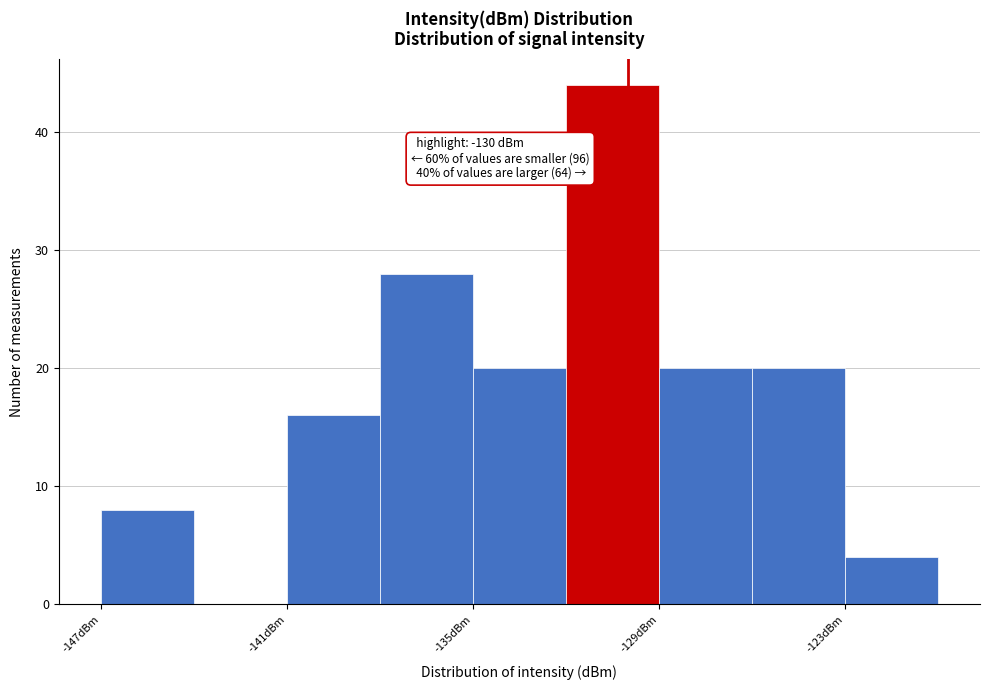

Around what value on the x-axis is the tallest bar? Give the approximate position of its centre, as read against the axis.

-130